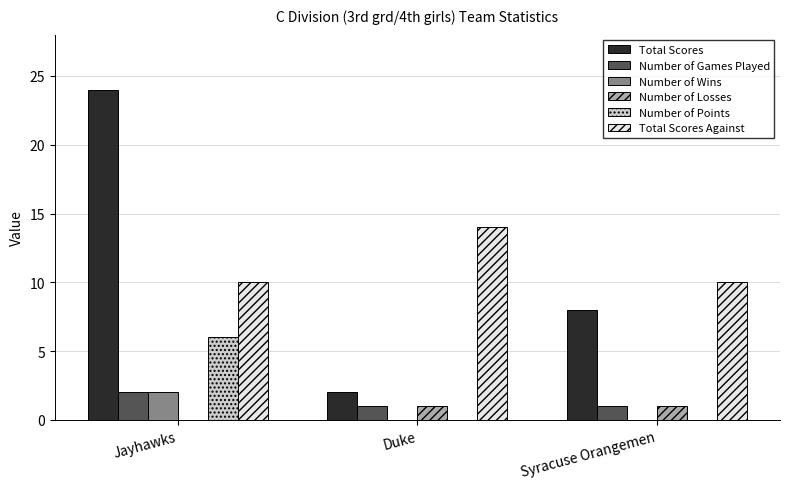

Count the Number of Points values in the range 0 to 6.

3